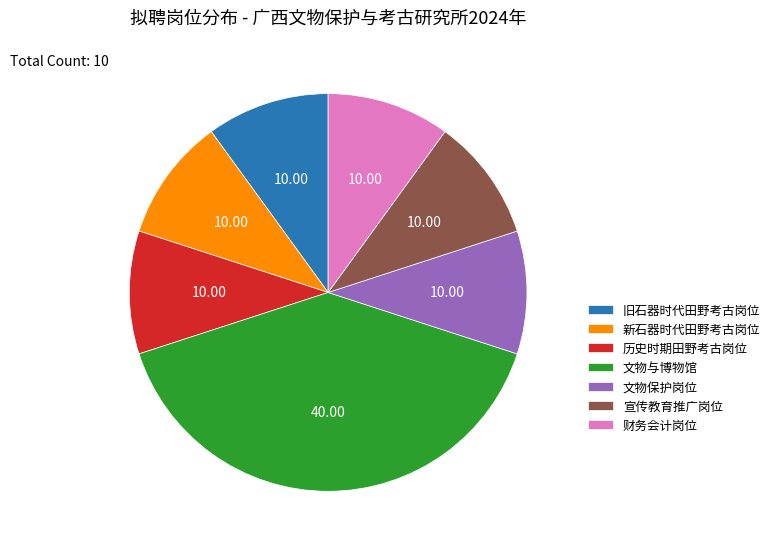

Does 宣传教育推广岗位 account for over 50% of the chart?

No